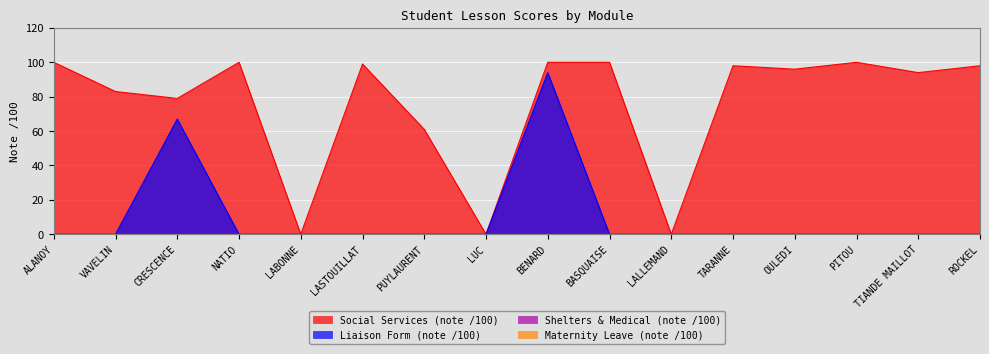

Reading right to left, transcribe all the data shown in this chart.

Social Services (note /100): 98	94	100	96	98	0	100	100	0	61	99	0	100	79	83	100
Liaison Form (note /100): 0	0	0	0	0	0	0	94	0	0	0	0	0	67	0	0